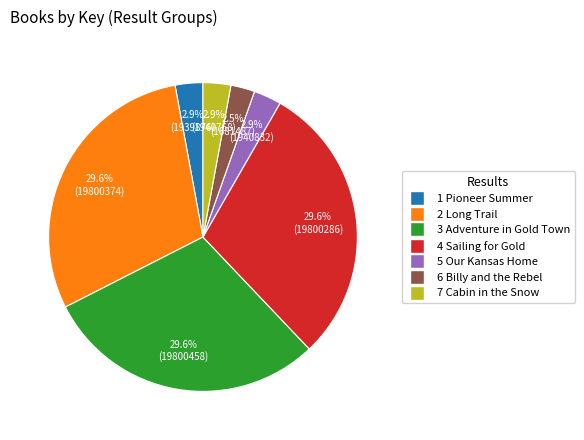

Between 1 Pioneer Summer and 4 Sailing for Gold, which is larger?

4 Sailing for Gold